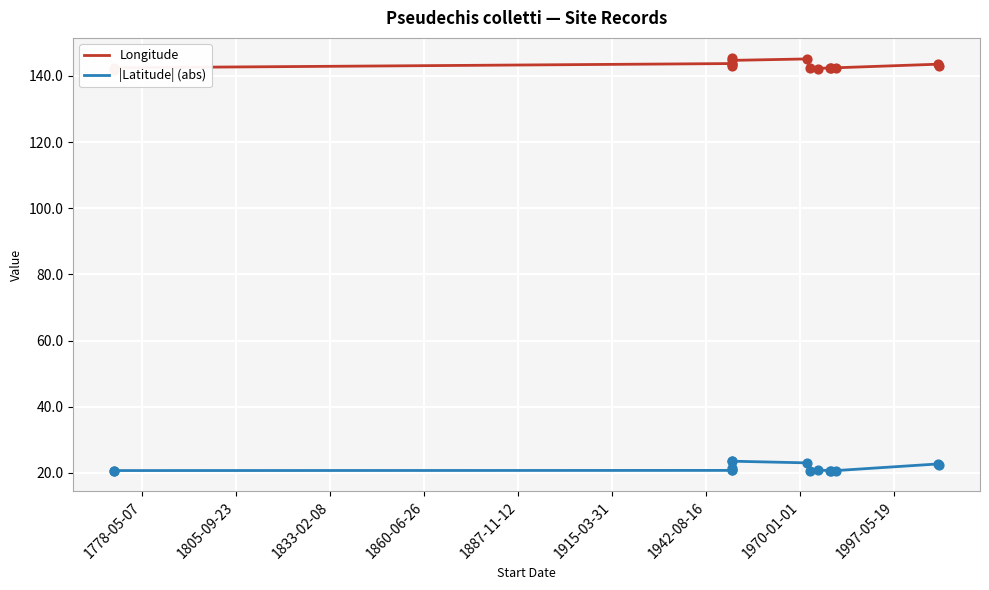

Is the value of Longitude at 2024-10-04 greater than the value of |Latitude| (abs) at 1915-03-31?

Yes